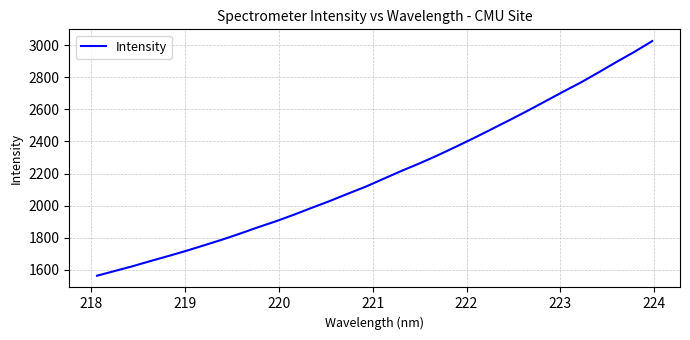

What is the minimum value shown in the chart?

1563.5